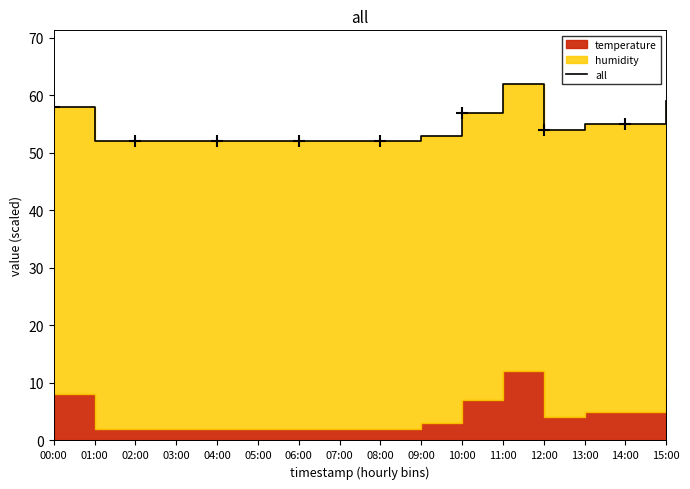

What is the label of the 15th point from the right?

01:00